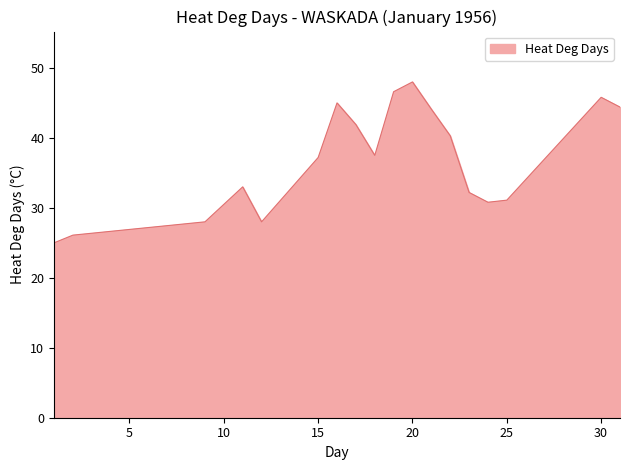

What is the minimum value shown in the chart?

25.0